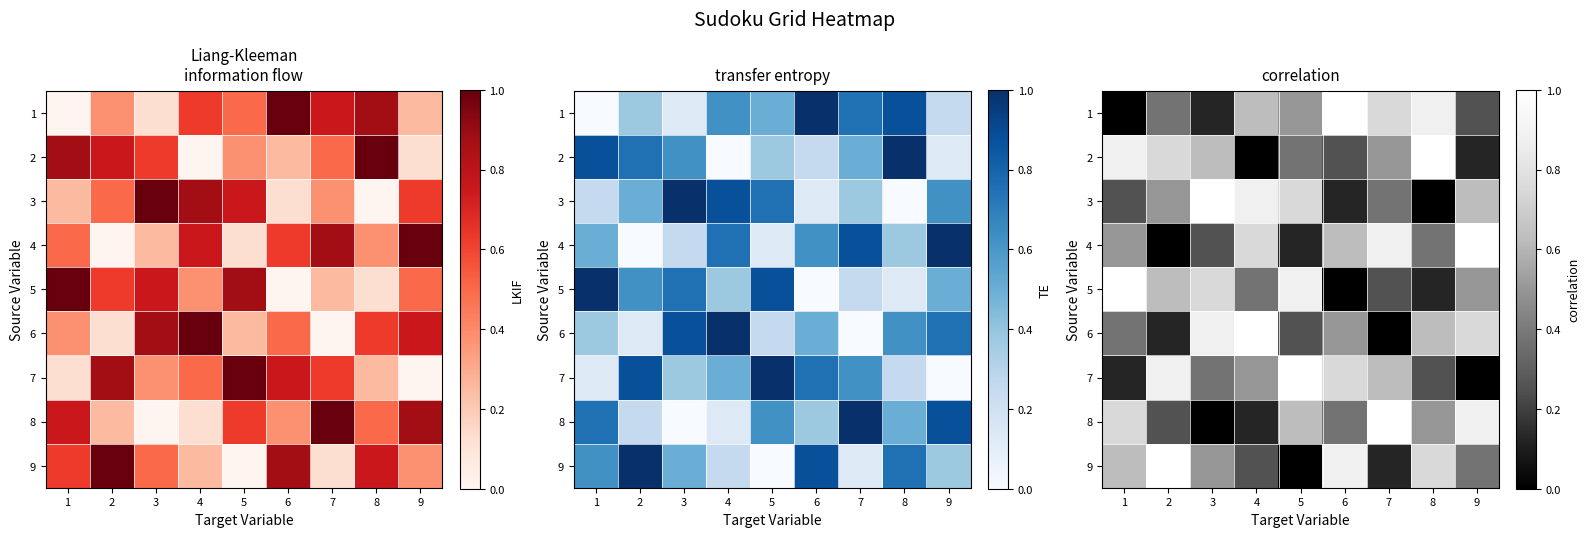

Which series has the largest range (max minus min)?

1